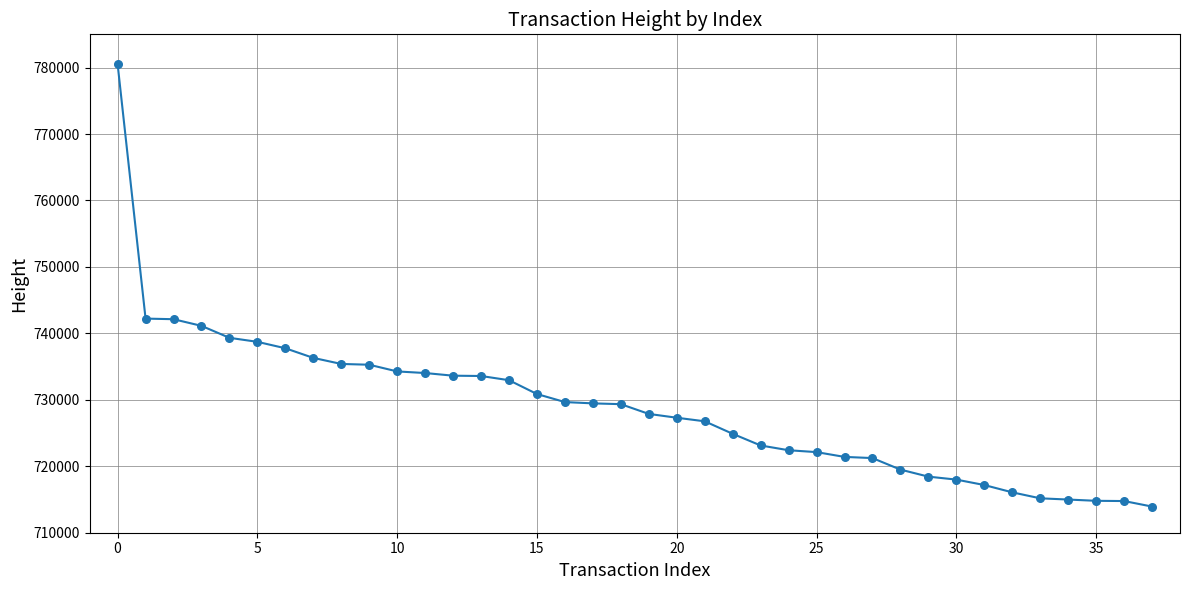

What is the difference between the maximum and minimum values?

66586